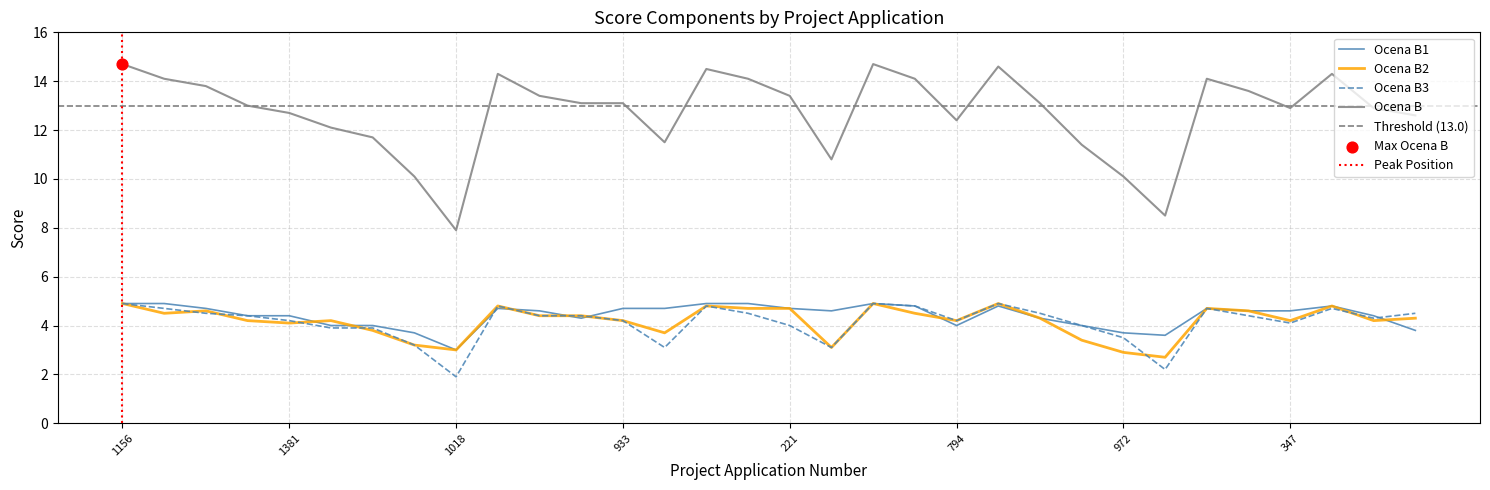

Which series has the widest spread of Y values?

Ocena B